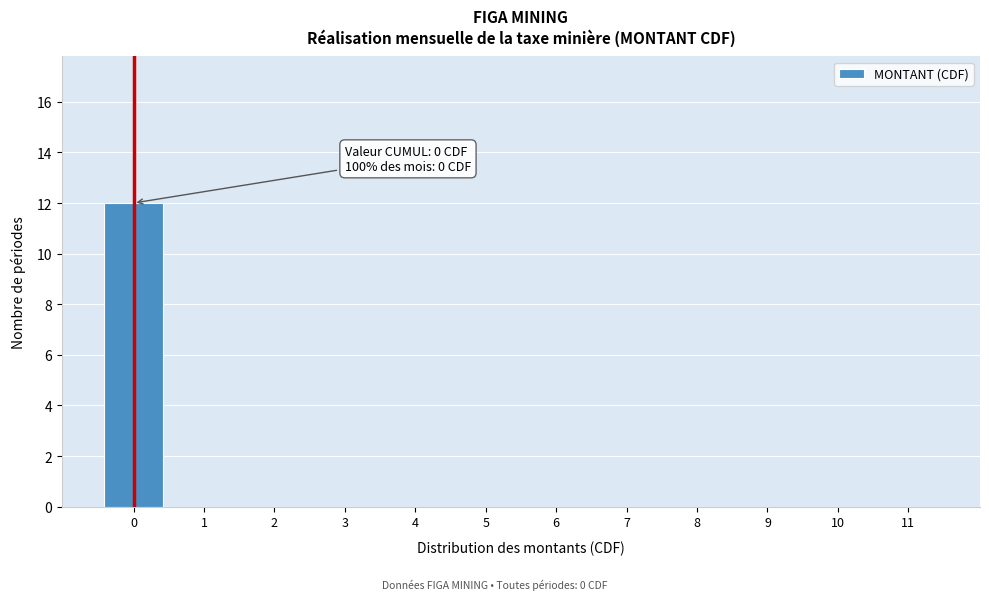

Reading left to right, extract all data points from this chart.

0=12	1=0	2=0	3=0	4=0	5=0	6=0	7=0	8=0	9=0	10=0	11=0